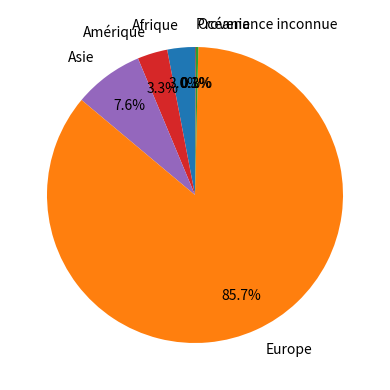

What portion of the pie excludes Amérique?

96.7%